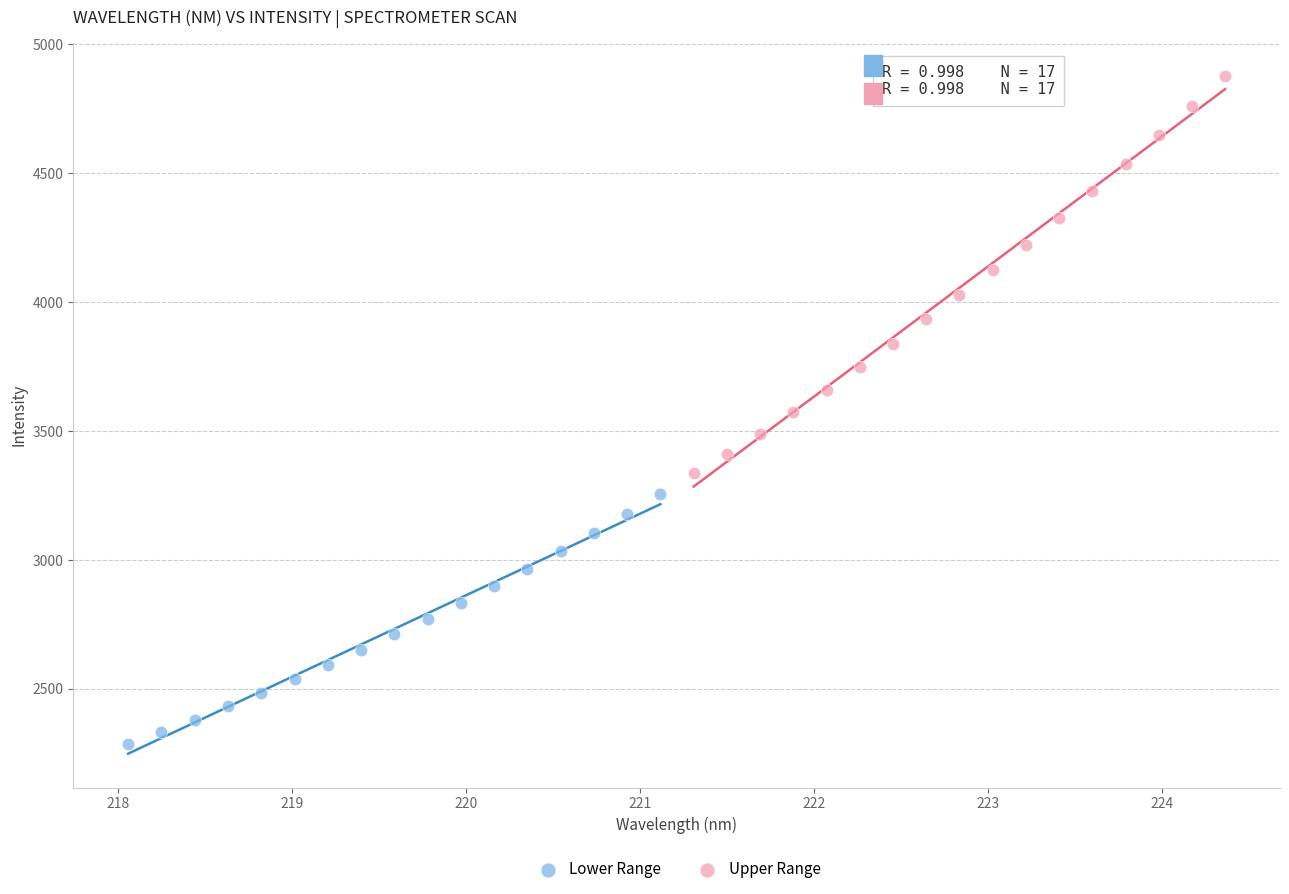

Which series has the largest Y range (max minus min)?

Upper Range